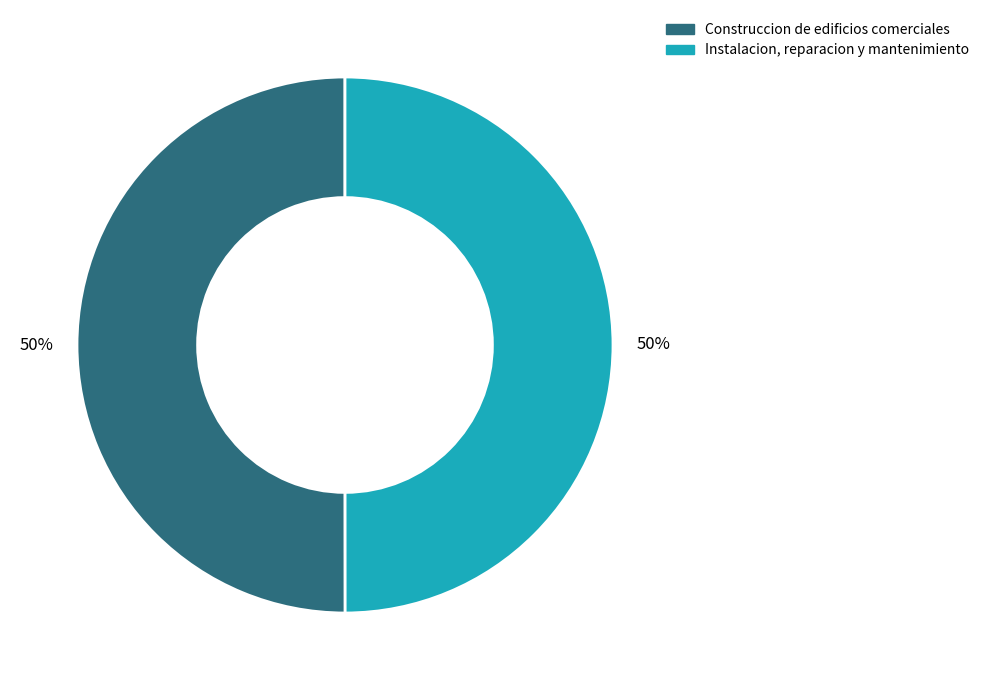

What percentage is the Construccion de edificios comerciales slice, to the nearest percent?

50%